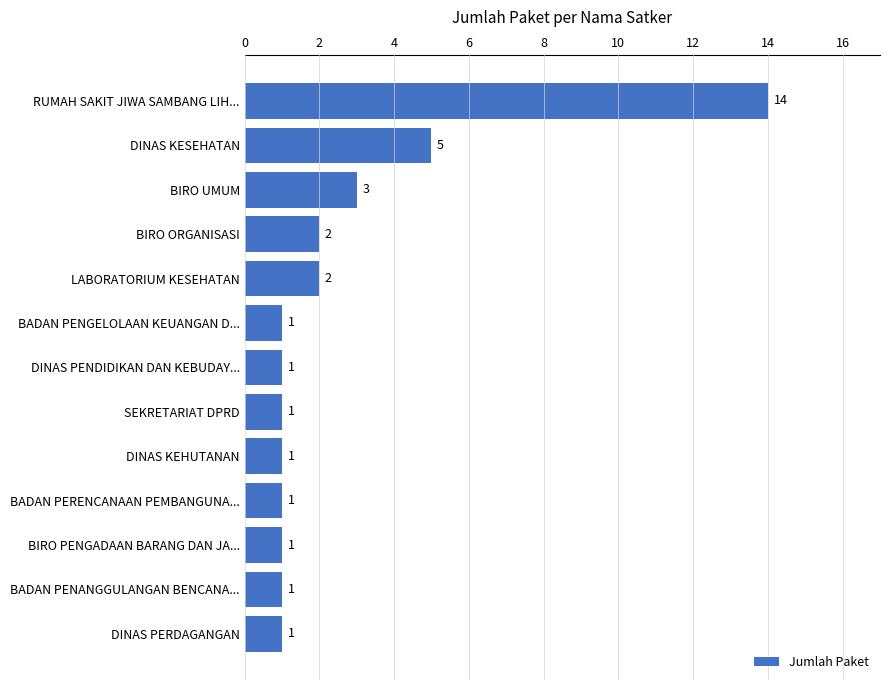

Does the chart contain any negative values?

No